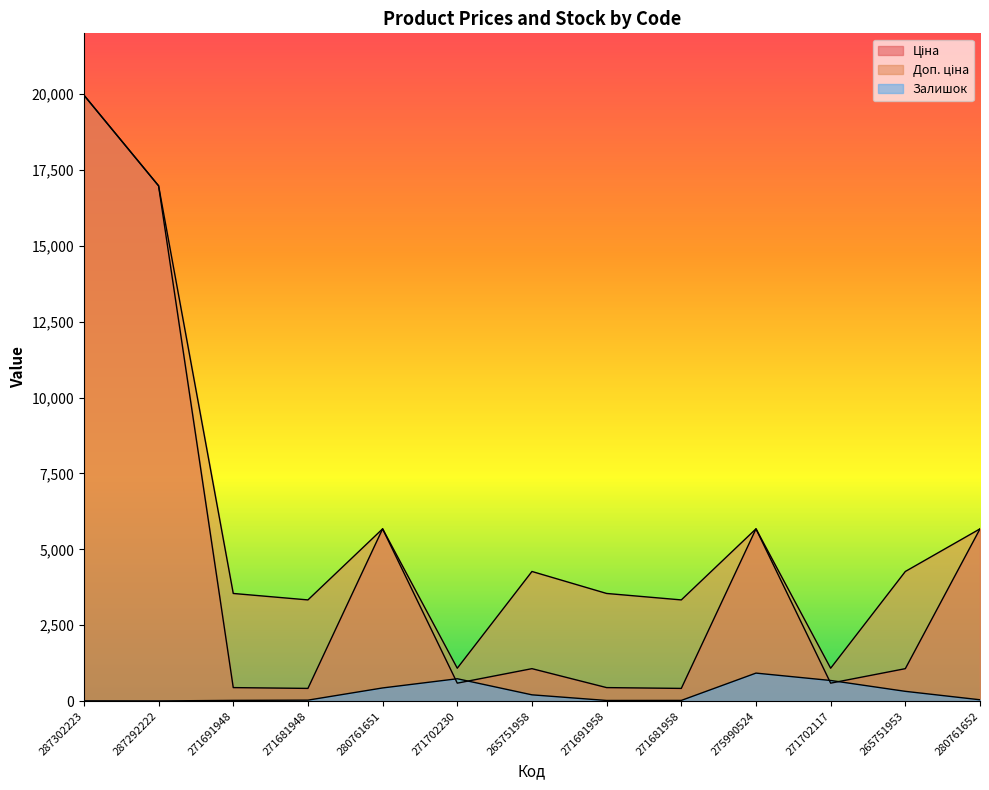

What is the sum of the Залишок values at 271702117 and 280761651?

1110.0